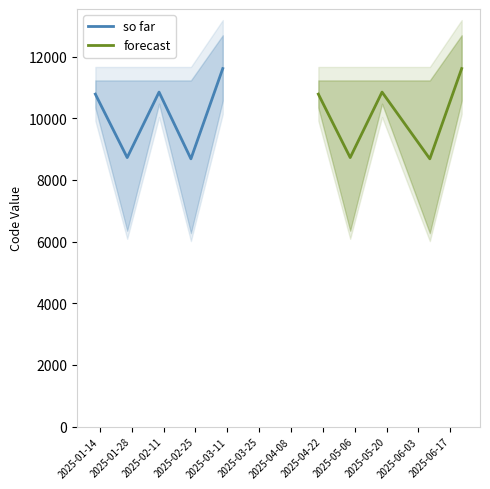

True or false: so far and forecast intersect in this chart.

False